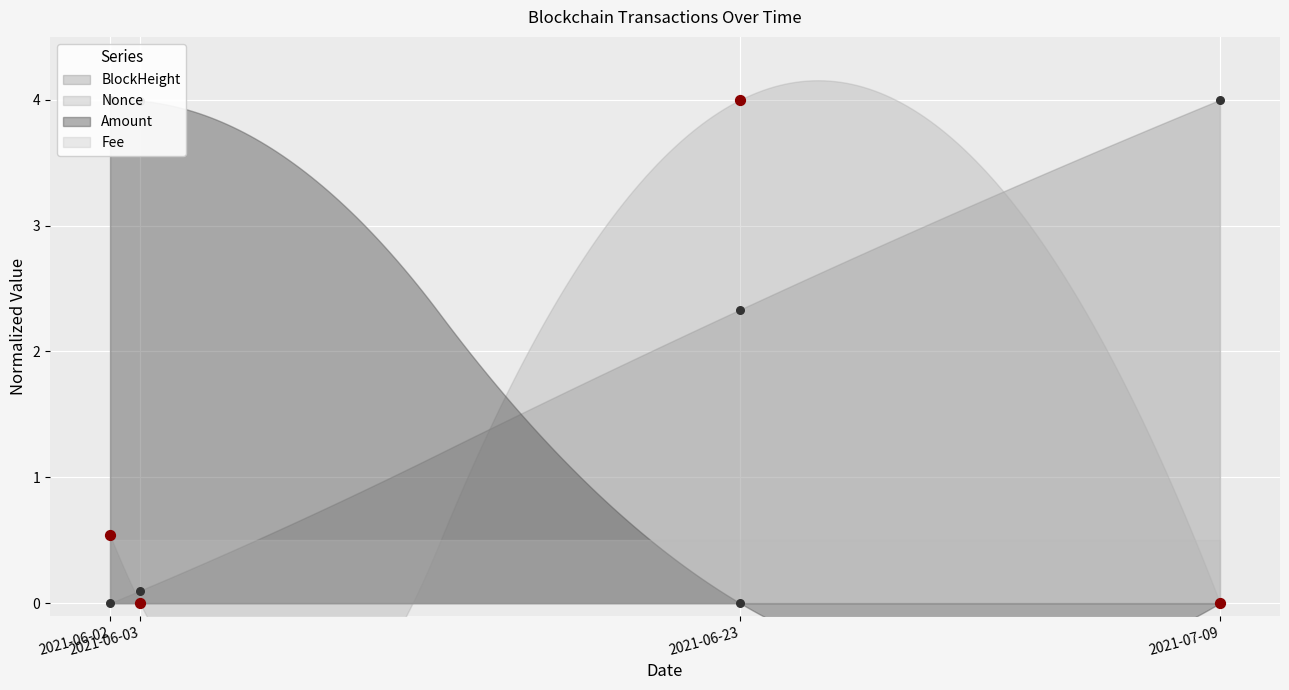

At which category is the sum across all series the highest?

2021-06-23